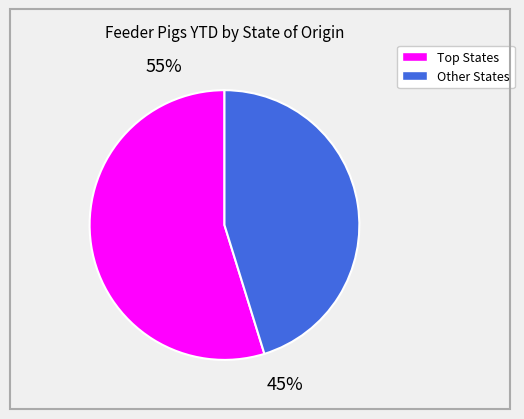

To the nearest percent, what is the average slice percentage?

50%